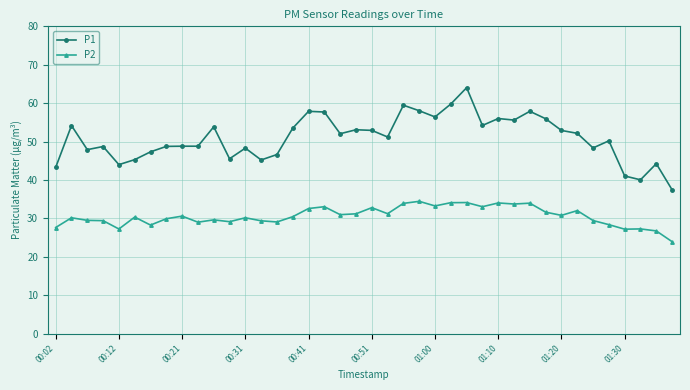

What is the difference between the maximum and minimum values in the P2 series?

10.5